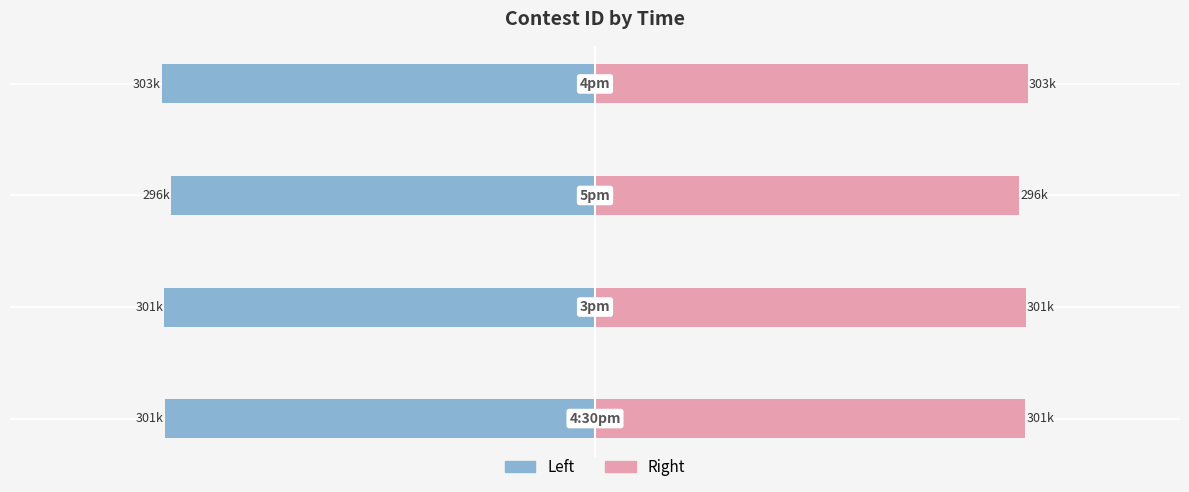

Between −500 and −300, which series saw the biggest shift?

Contest ID (Left)